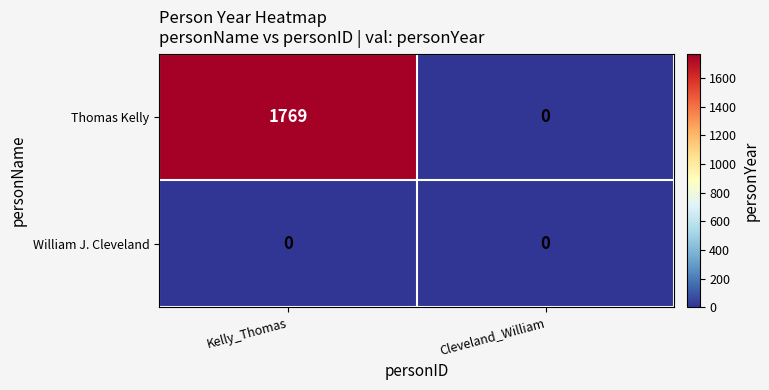

Reading left to right, what are all the values shown in this chart?

Thomas Kelly: 1769	0
William J. Cleveland: 0	0